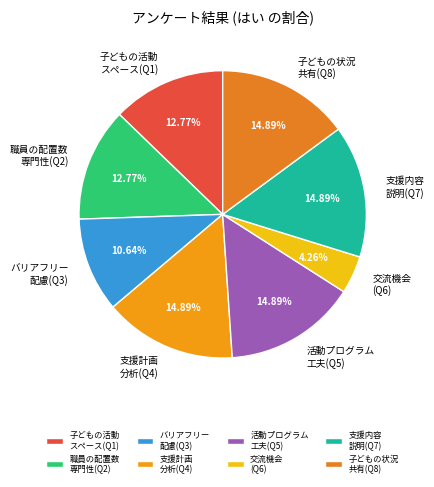

Approximately how many times larger is the value at 子どもの状況 共有(Q8) compared to 交流機会 (Q6)?

3.5